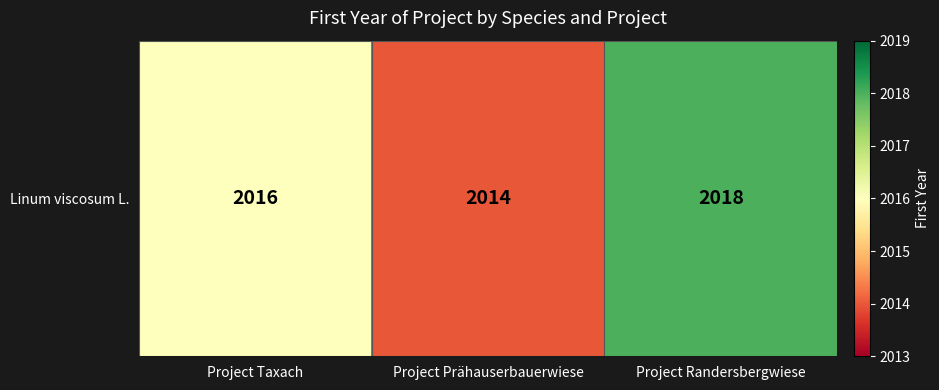

Where does the data first go above 2016?

Project Randersbergwiese